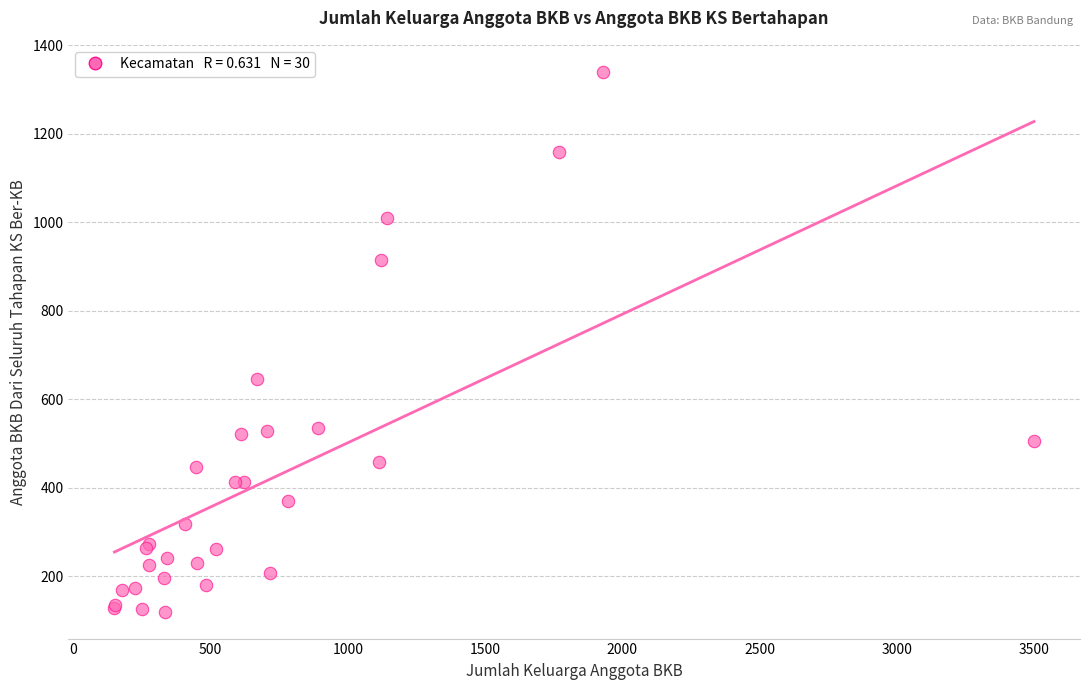

What Y value in the scatter plot is closest to 730?

646